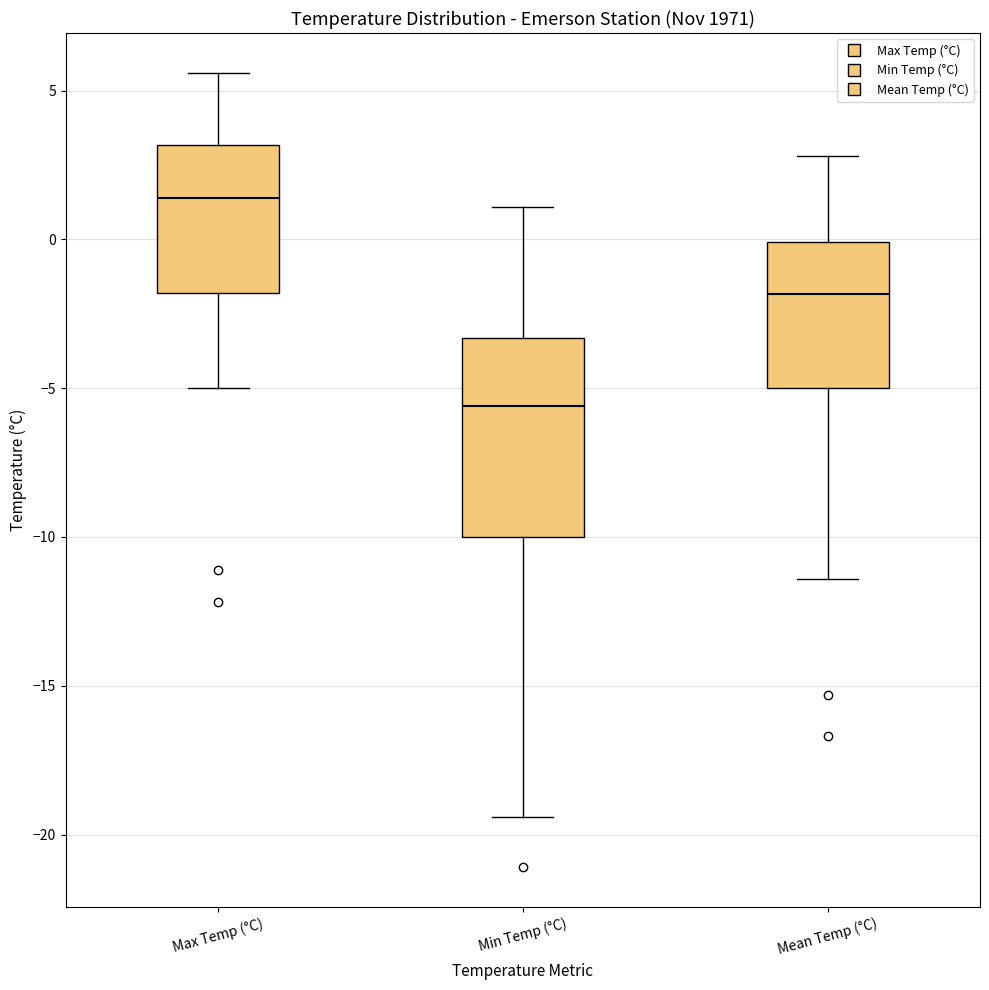

Reading left to right, read every box against the y-axis: the position of its median line, the range the box covers, and the ends of its whiskers. The values are not printed on the chart, so give them approximately, as read against the axis.

Max Temp (°C): median 1.5, box -2.0 to 3.0, whiskers -5.0 to 5.5
Min Temp (°C): median -5.5, box -10.0 to -3.5, whiskers -19.5 to 1.0
Mean Temp (°C): median -2.0, box -5.0 to 0.0, whiskers -11.5 to 3.0